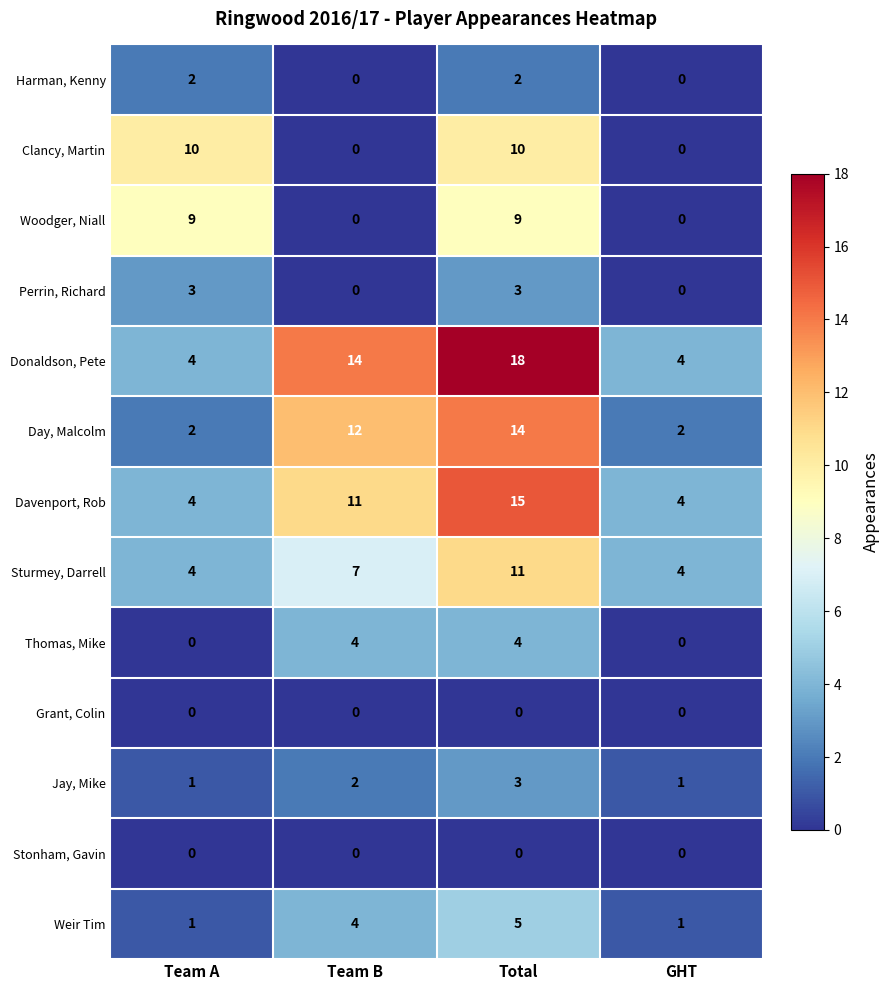

Which series changed the most between Team A and GHT?

Clancy, Martin